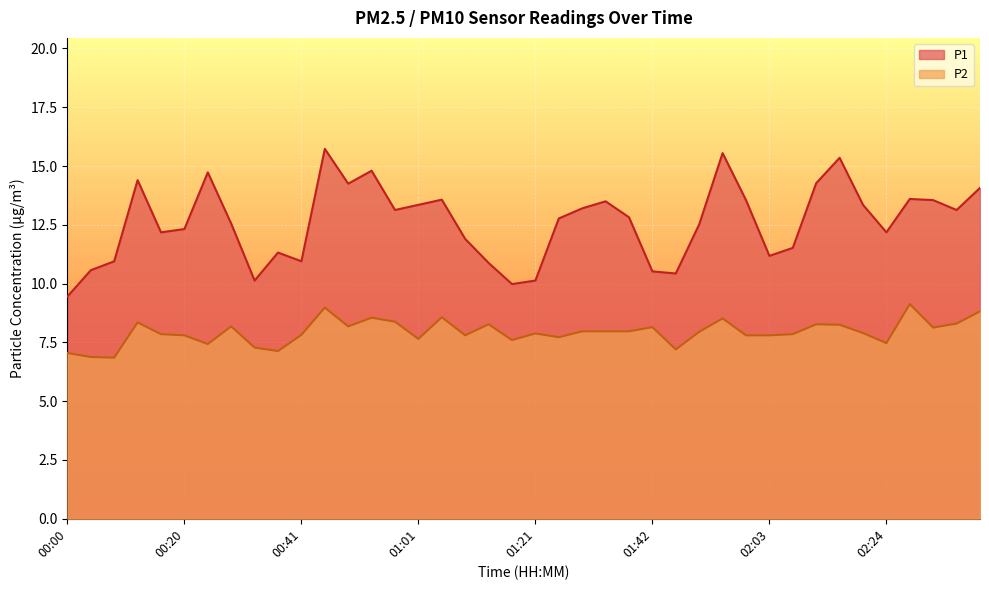

How many lines are shown in the chart?

2